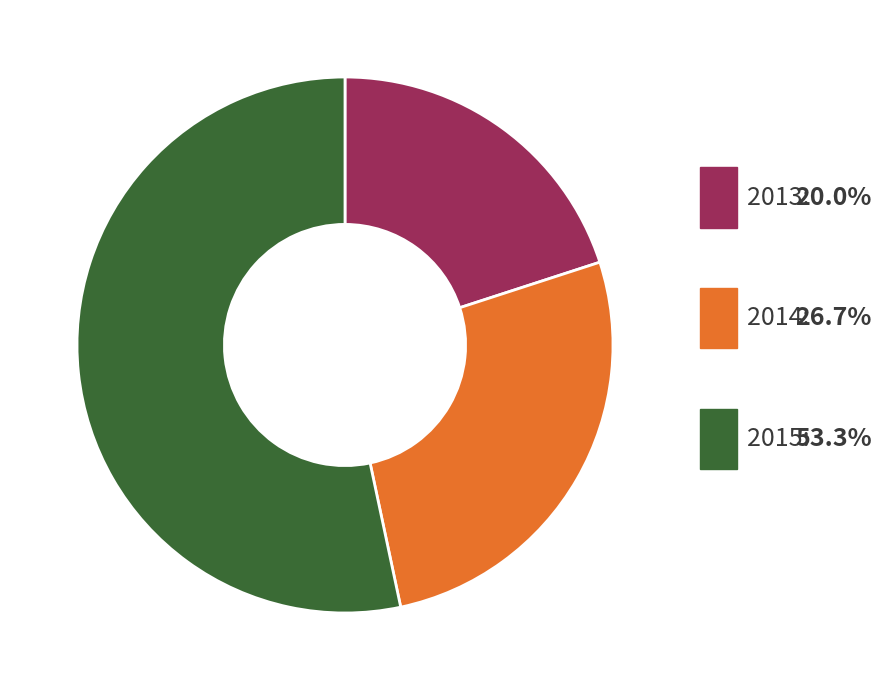

Is the sum of 2015 and 2014 greater than half?

Yes